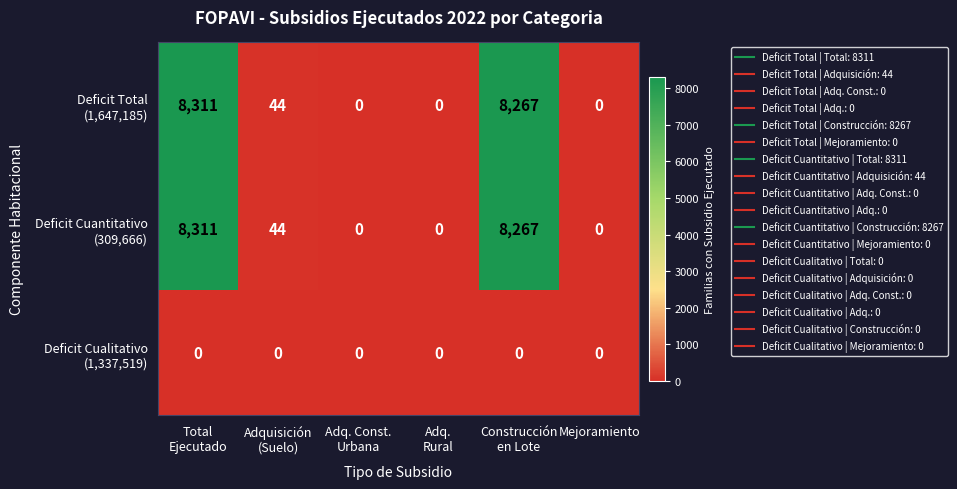

What is the greatest value displayed?

8311